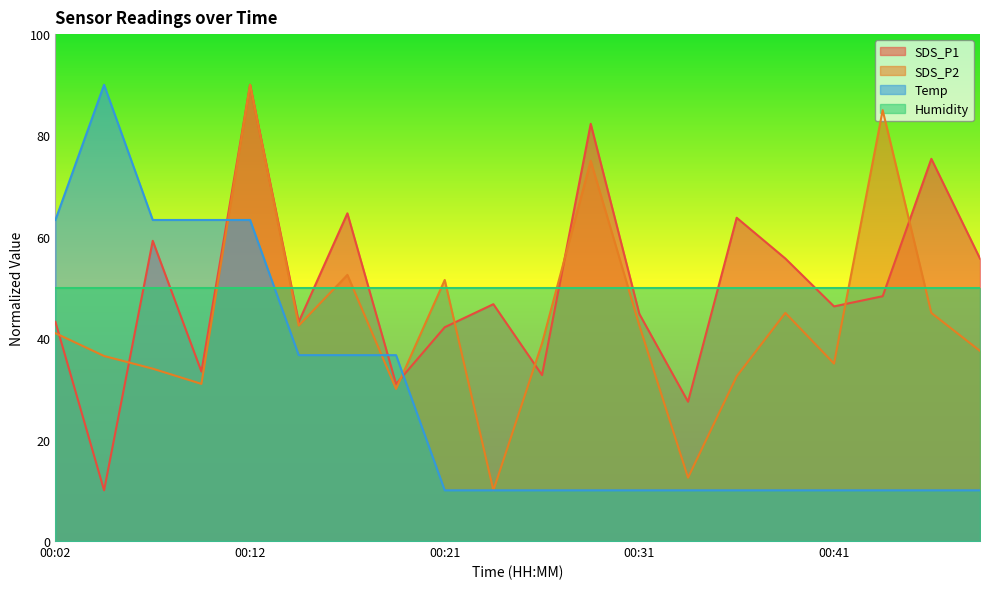

How many interior local valleys does the SDS_P1 series have?

7